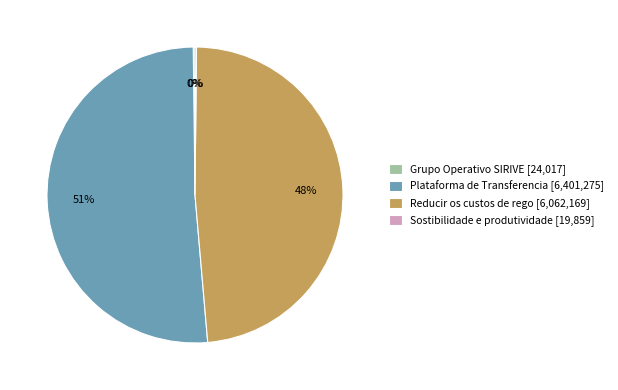

Approximately how many times larger is the value at Plataforma de Transferencia [6,401,275] compared to Reducir os custos de rego [6,062,169]?

1.1